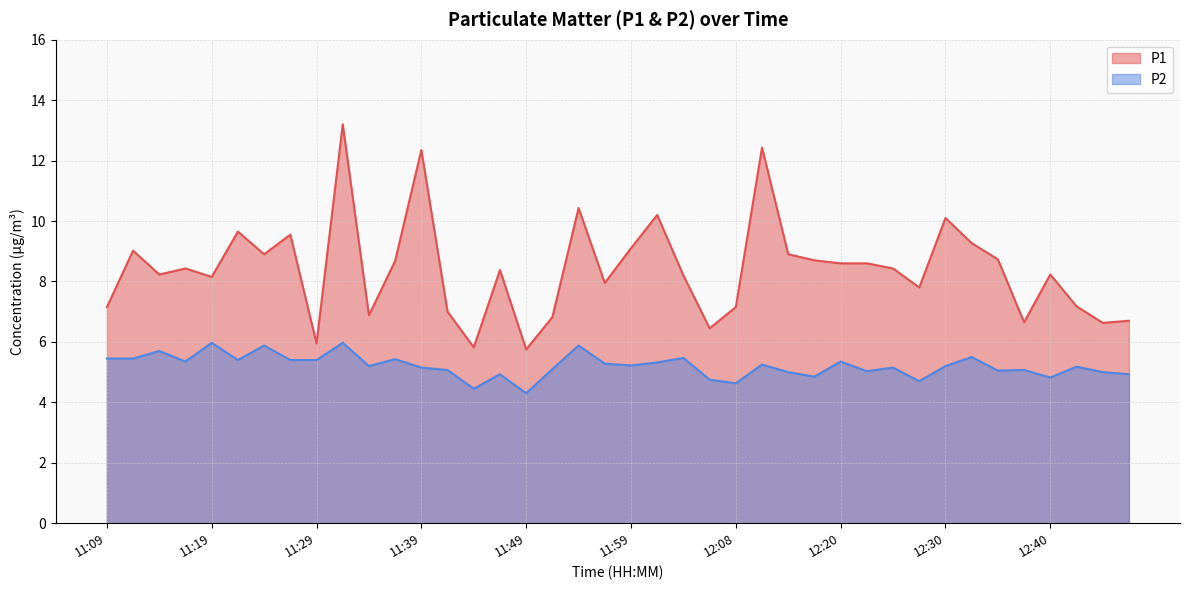

Which series has the widest spread of values?

P1